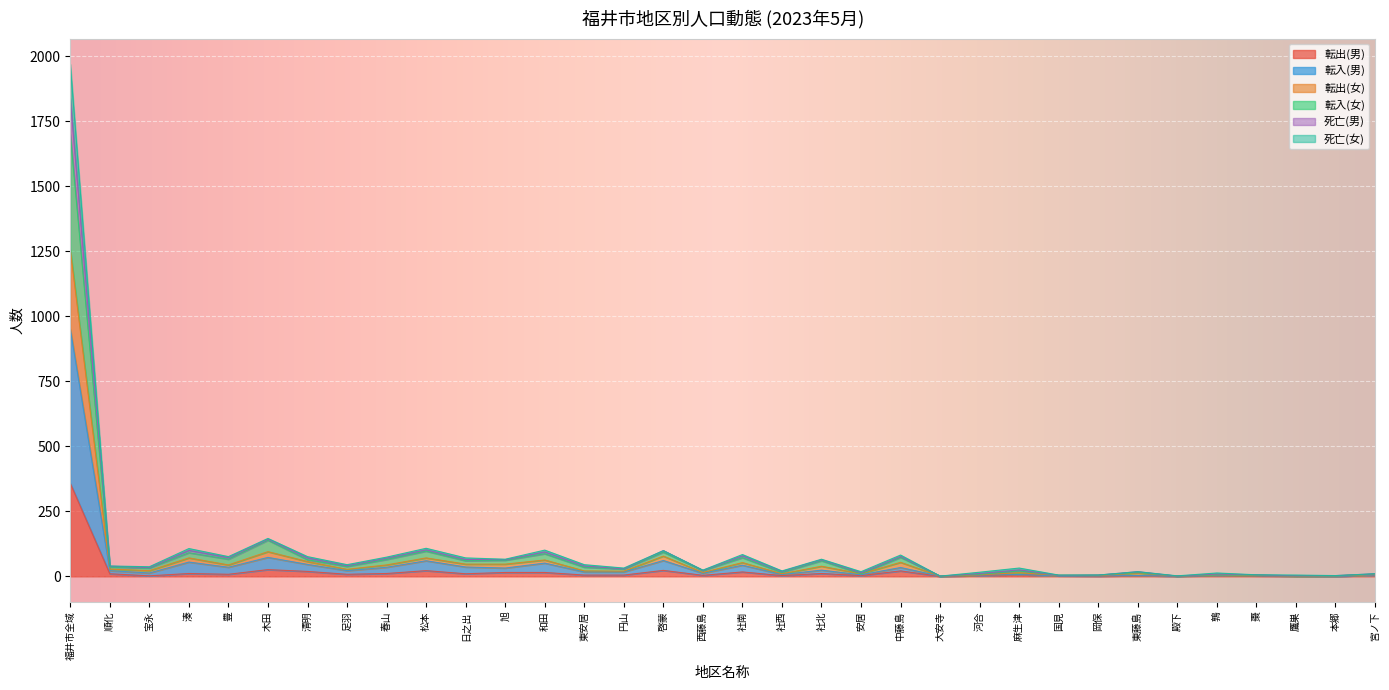

What is the difference between the 死亡(男) values at 鷹巣 and 社西?

16